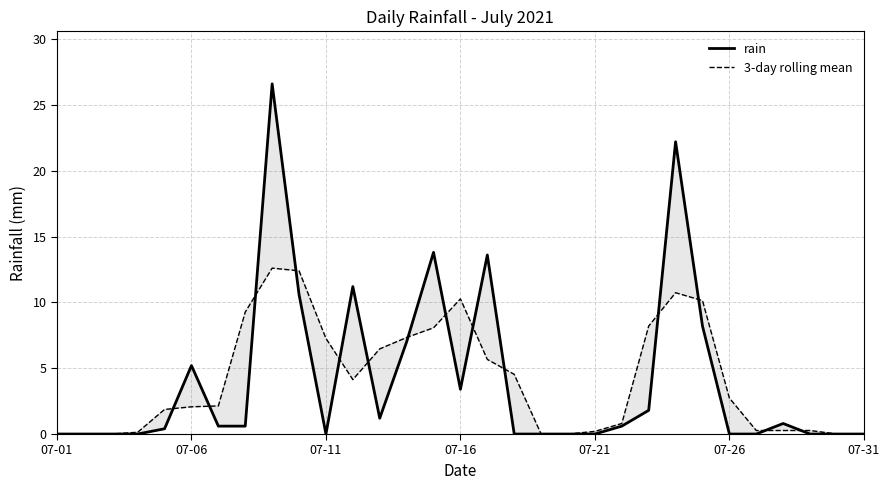

What is the greatest value displayed?

26.6